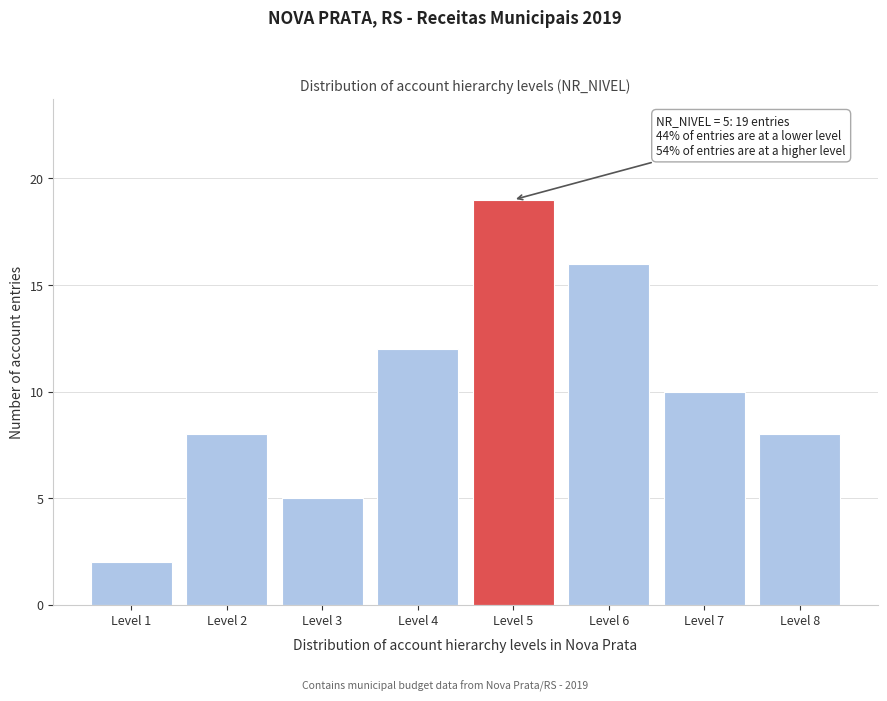

Reading left to right, transcribe all the data shown in this chart.

2	8	5	12	19	16	10	8